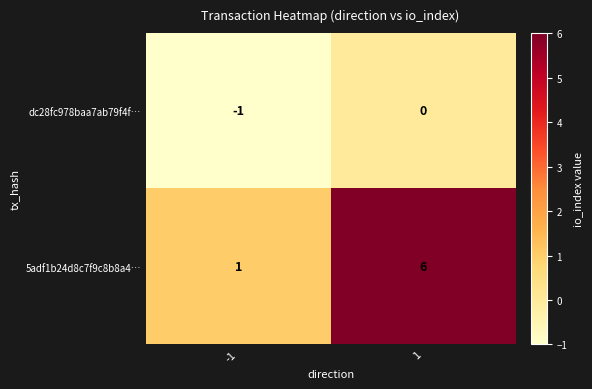

How many distinct data groups are displayed?

2